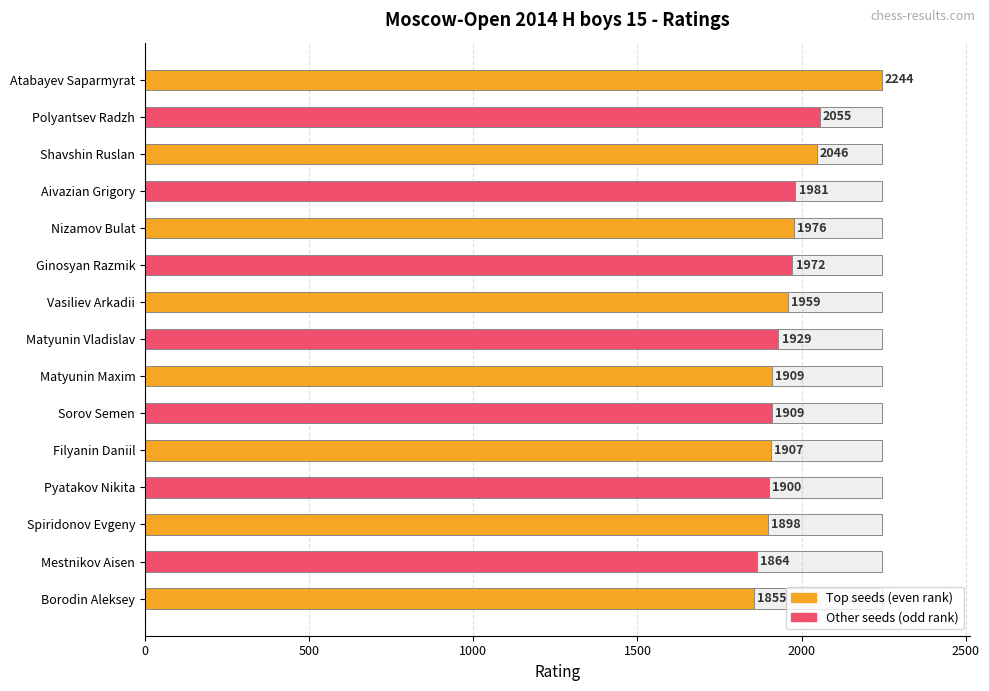

What is the average value?

1960